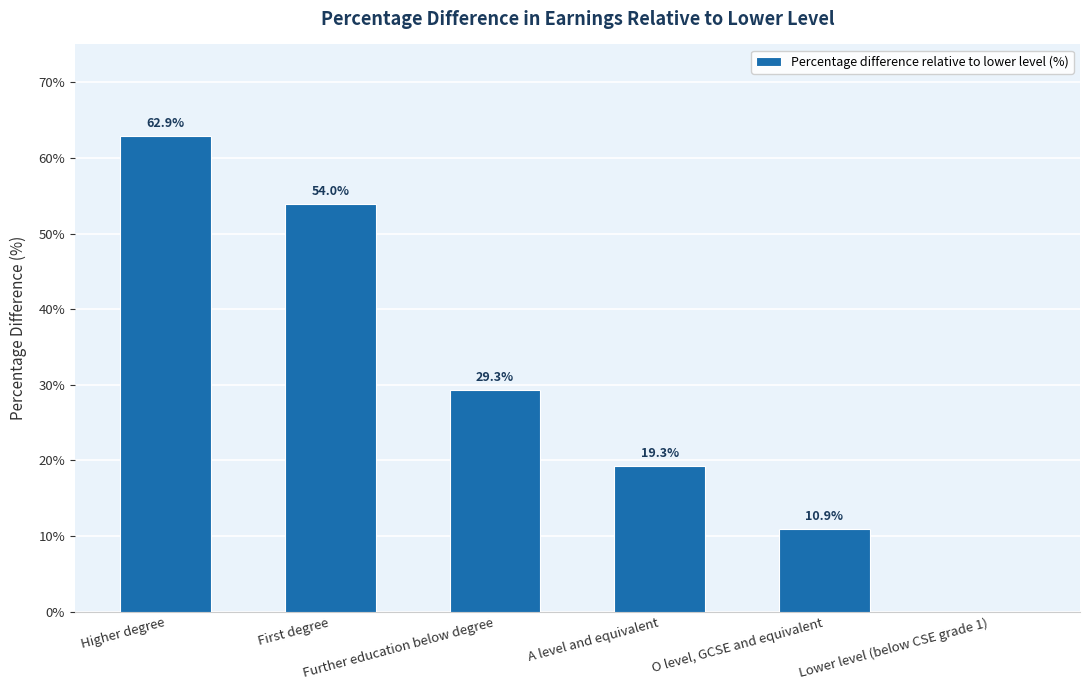

The chart shows a value of 62.9 at Higher degree. True or false?

True